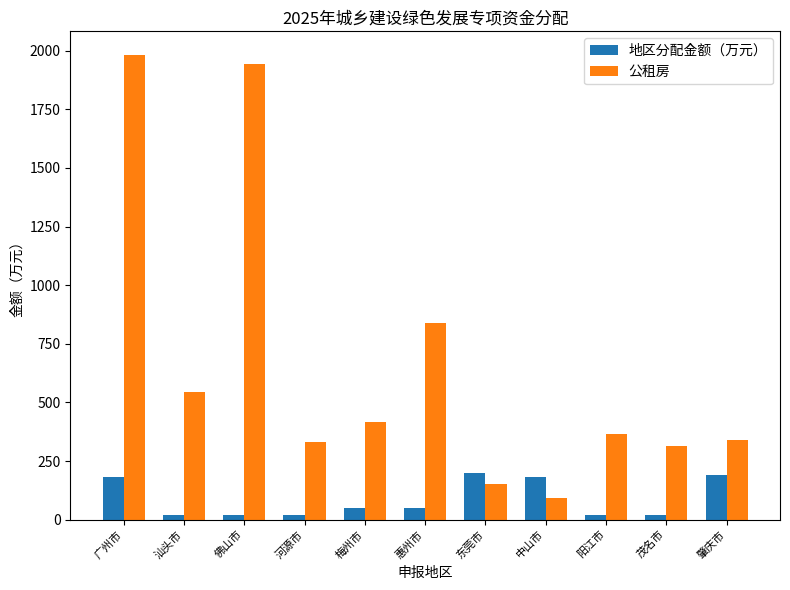

What is the difference between the maximum and minimum values in the 公租房 series?

1892.5